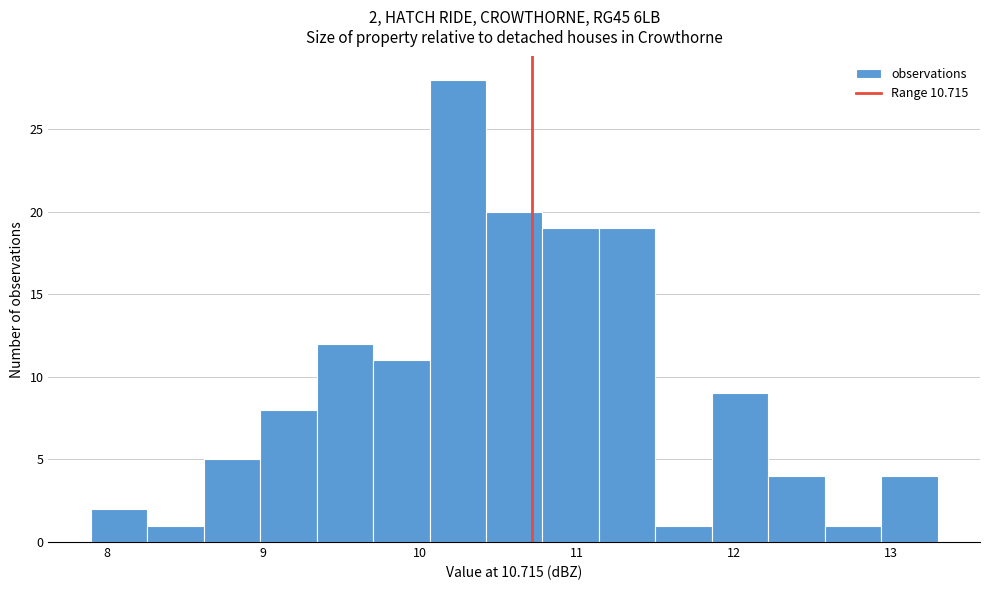

Around what value on the x-axis is the tallest bar? Give the approximate position of its centre, as read against the axis.

10.2